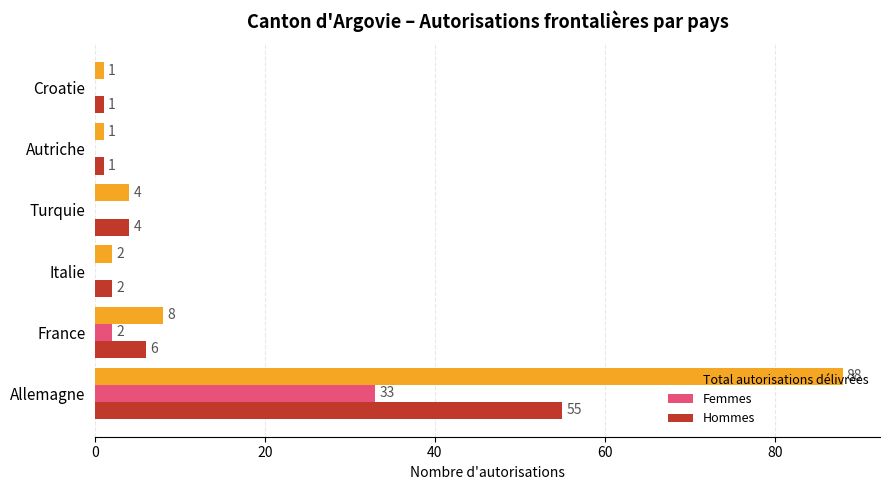

The Femmes series shows 21 at Croatie. True or false?

False